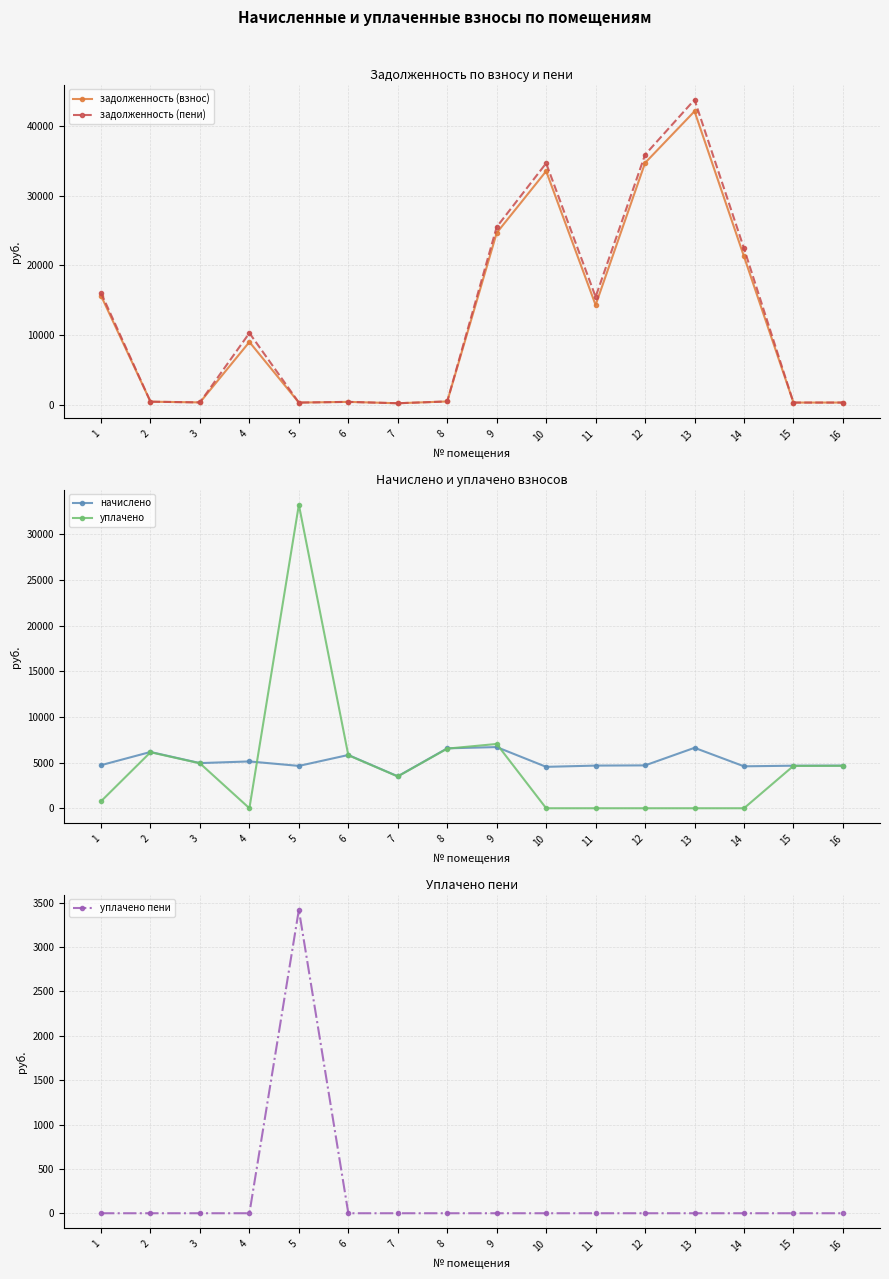

Reading left to right, what are all the values shown in this chart?

задолженность (взнос): 15673.7	513.4	411.9	9058.0	386.2	485.9	291.3	546.6	24665.3	33497.7	14342.8	34676.0	42062.1	21293.8	388.1	389.1
задолженность (пени): 16089.4	513.4	411.9	10339.2	386.2	485.9	291.3	546.6	25511.4	34630.8	15510.0	35848.9	43716.2	22441.1	388.1	389.1
начислено: 4714.7	6160.9	4942.4	5124.6	4634.9	5830.7	3496.1	6559.4	6696.1	4532.4	4669.1	4691.9	6616.4	4589.4	4657.7	4669.1
уплачено: 763.0	6131.2	4918.6	0.0	33227.8	5802.5	3479.2	6527.8	7037.6	0.0	0.0	0.0	0.0	0.0	4635.2	4646.5
уплачено пени: 0.0	0.0	0.0	0.0	3421.6	0.0	0.0	0.0	0.0	0.0	0.0	0.0	0.0	0.0	0.0	0.0